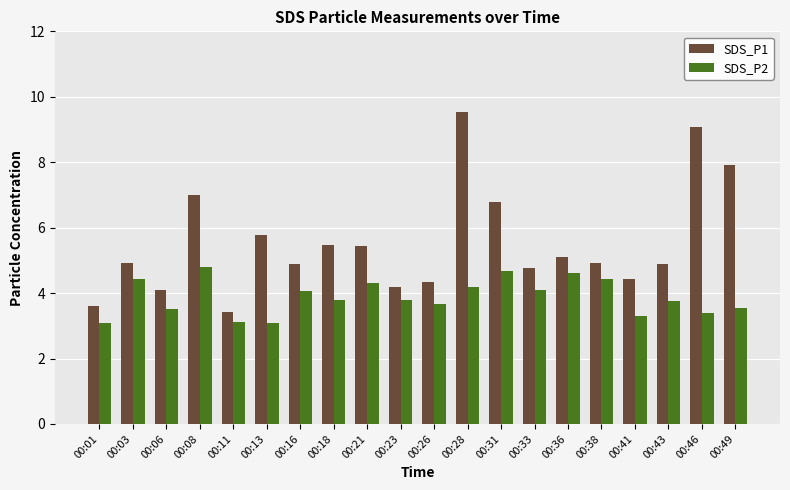

What is the value of the SDS_P2 bar at the 1st from the left?

3.1